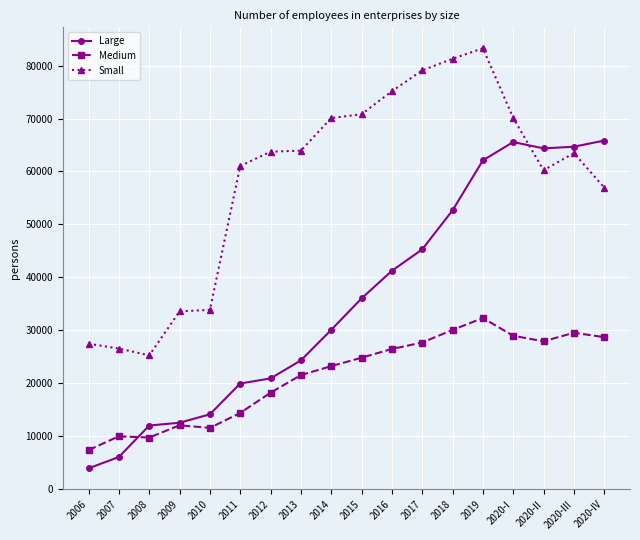

After their last crossing, which series has the higher values: Medium or Large?

Large